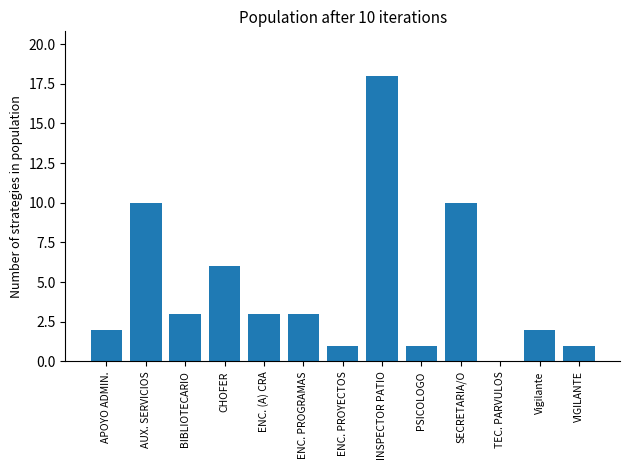

True or false: the data shows 4 at BIBLIOTECARIO.

False